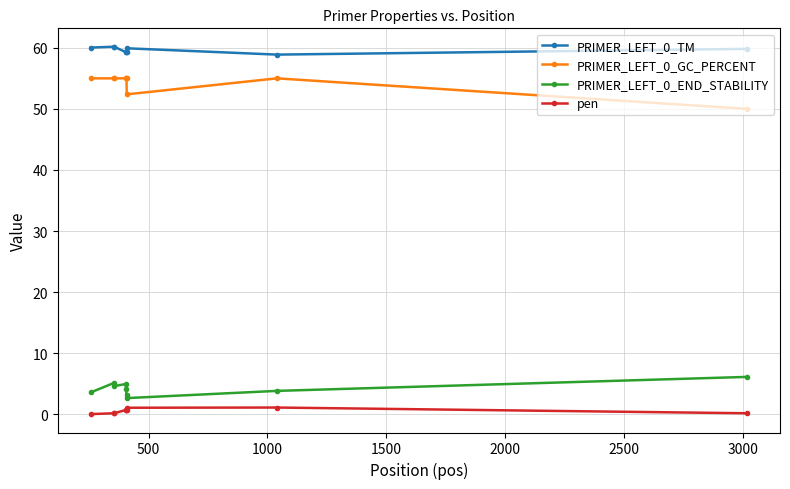

What is the maximum value for PRIMER_LEFT_0_TM?

60.2